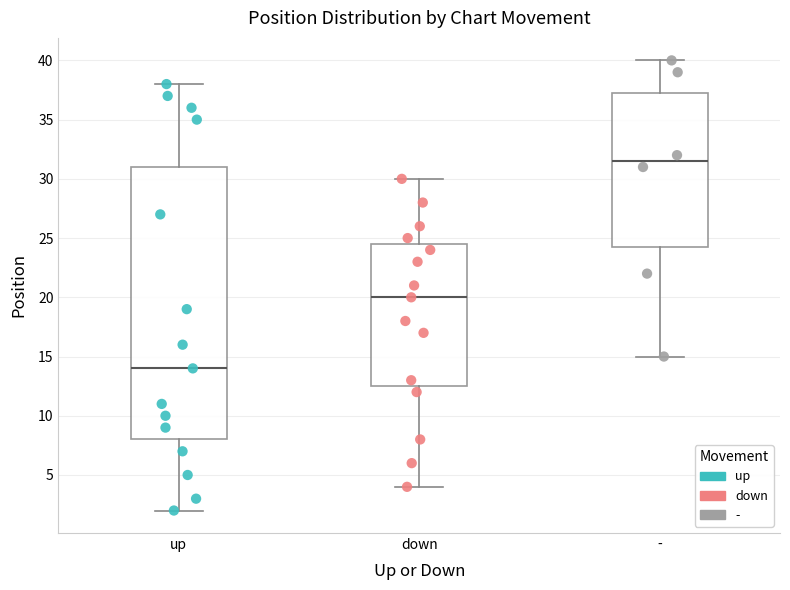

Where does the lower whisker of the box for down end on the y-axis? The values are not printed on the chart, so give them approximately, as read against the axis.

4.0